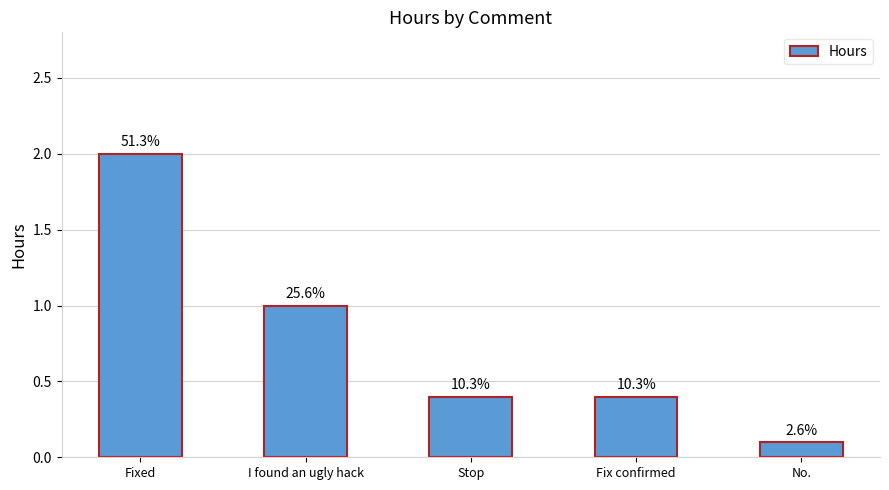

Is it true that the value at No. is 0.1?

True